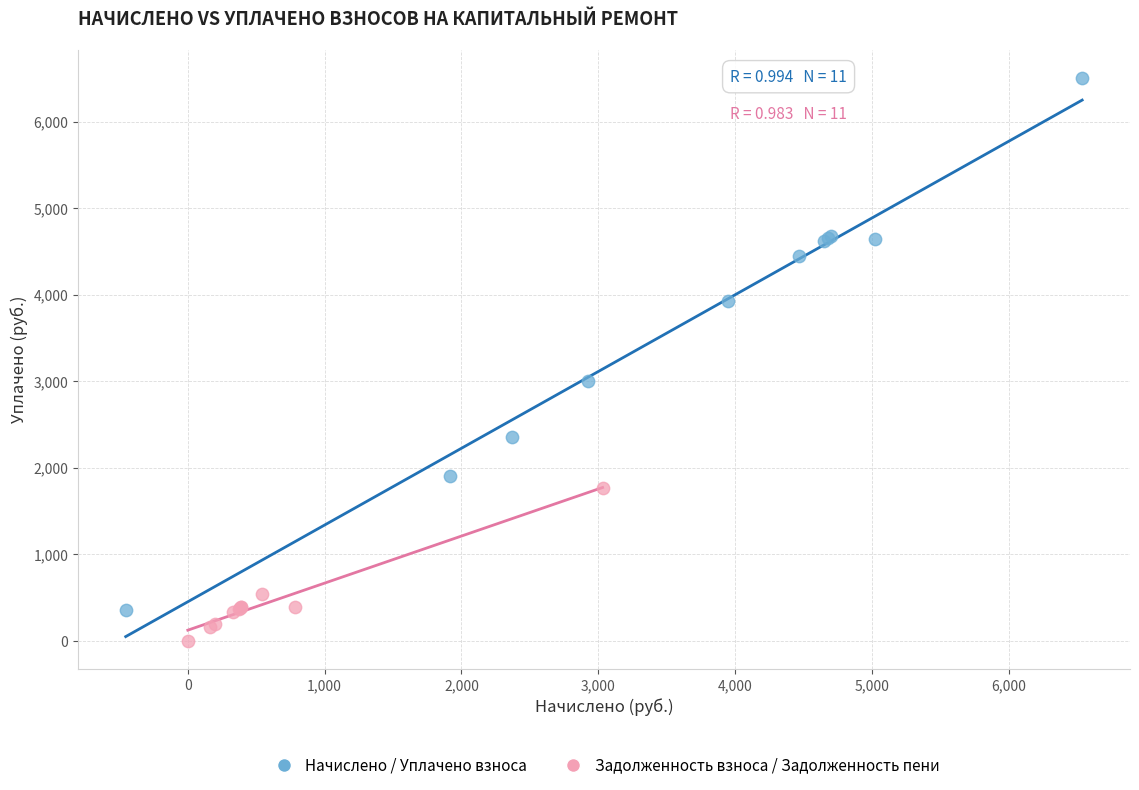

What are all the series names shown in the legend?

Начислено / Уплачено взноса, Задолженность взноса / Задолженность пени